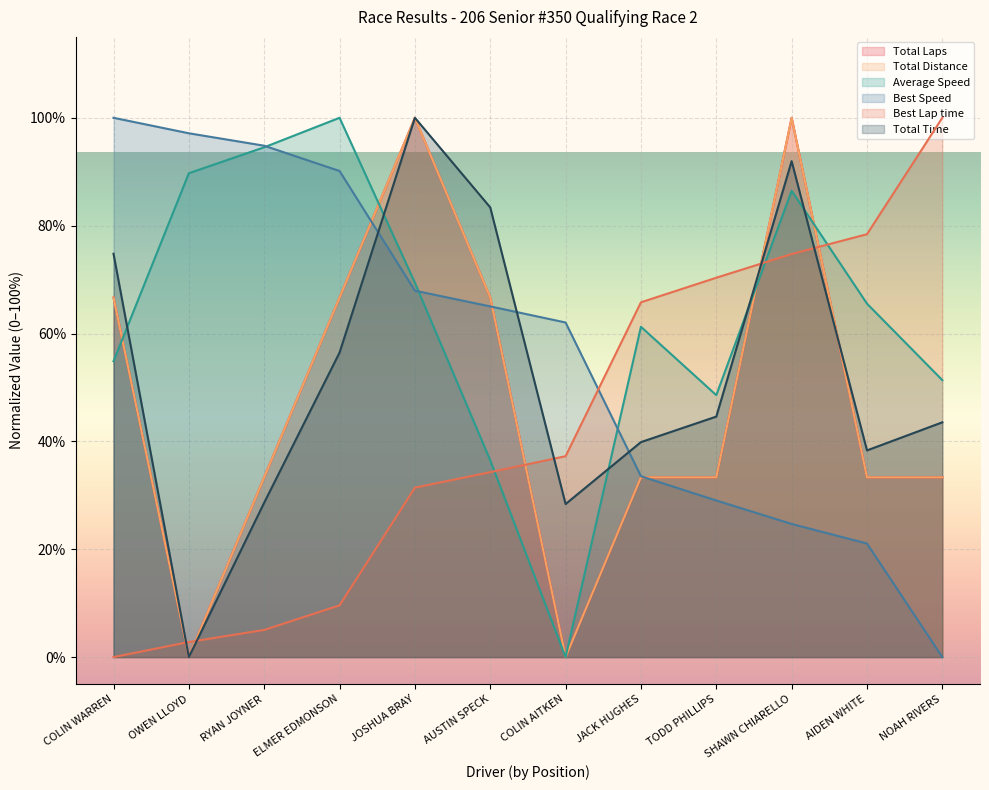

How many lines are shown in the chart?

6